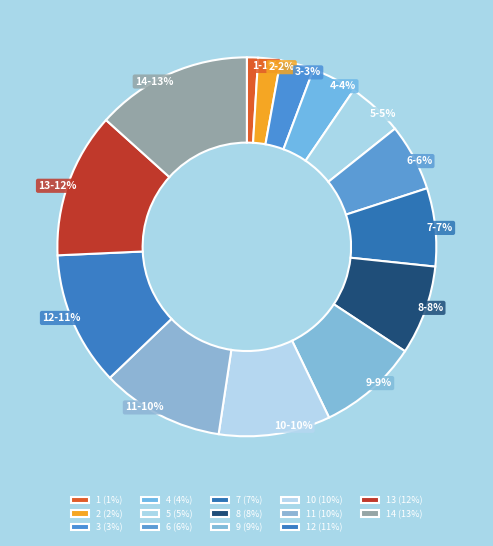

Combined, do 9 and 1 account for over 50%?

No